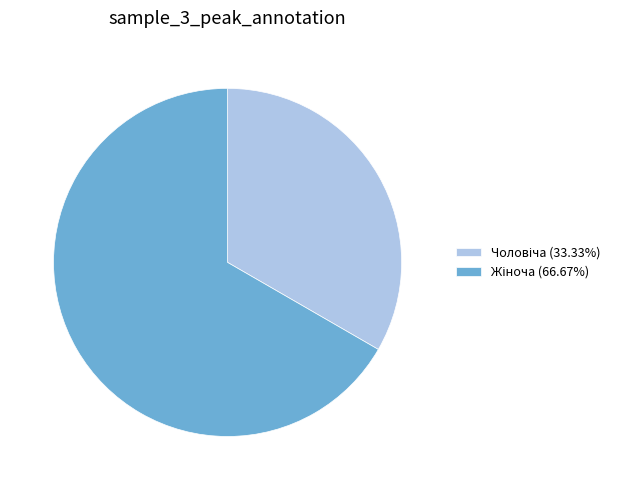

How many segments does this pie chart have?

2